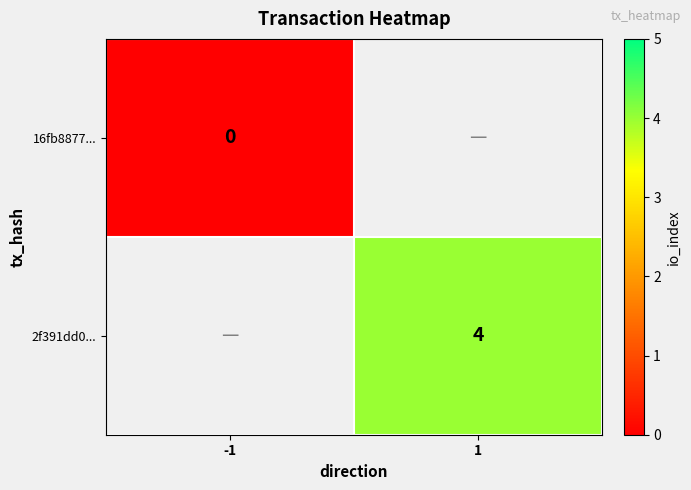

True or false: 2f391dd0... has a value of 4 at 1.

True